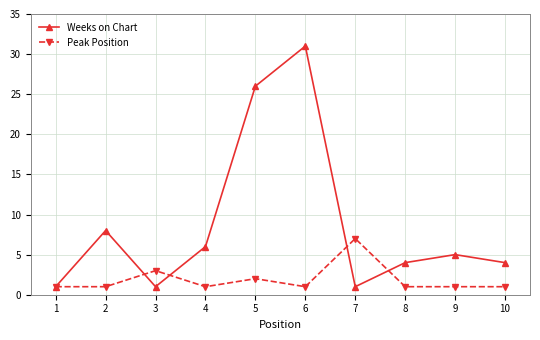

How many values in the Weeks on Chart series are below 5?

5